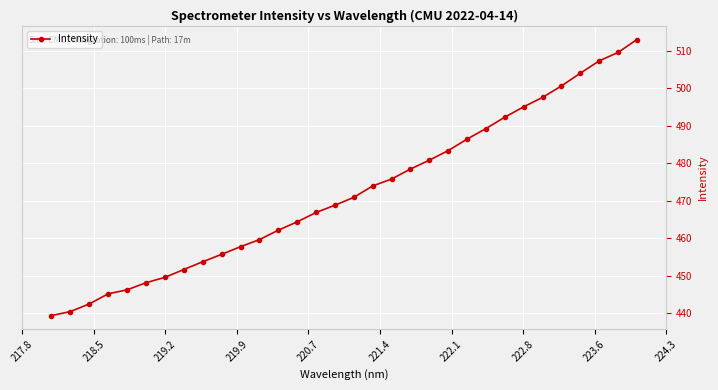

Does the chart have visible grid lines?

Yes